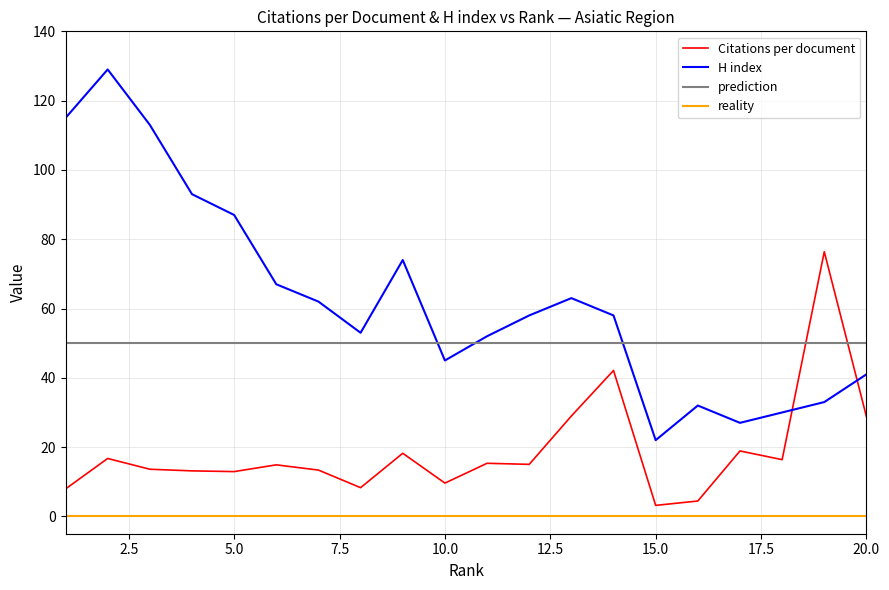

How many times do Citations per document and H index cross each other?

2